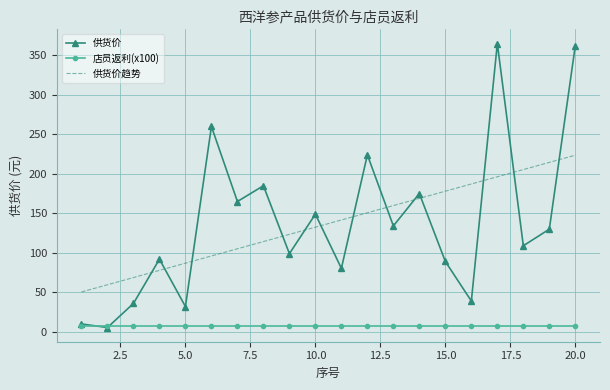

Which series has the widest spread of values?

供货价